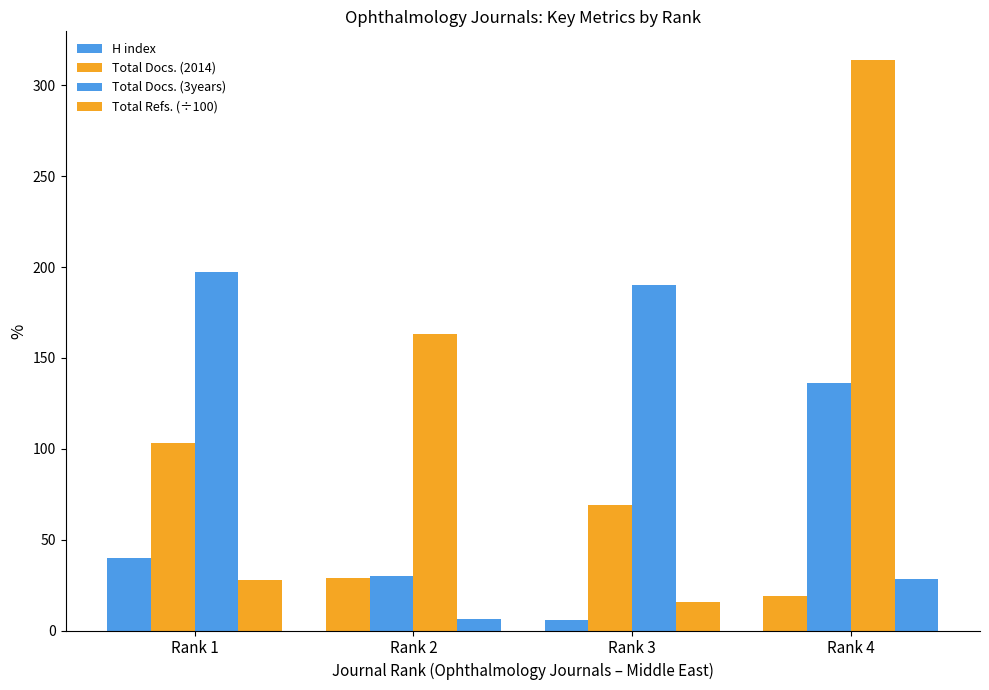

Is it true that Total Docs. (3years) equals 326.4 at Rank 3?

False